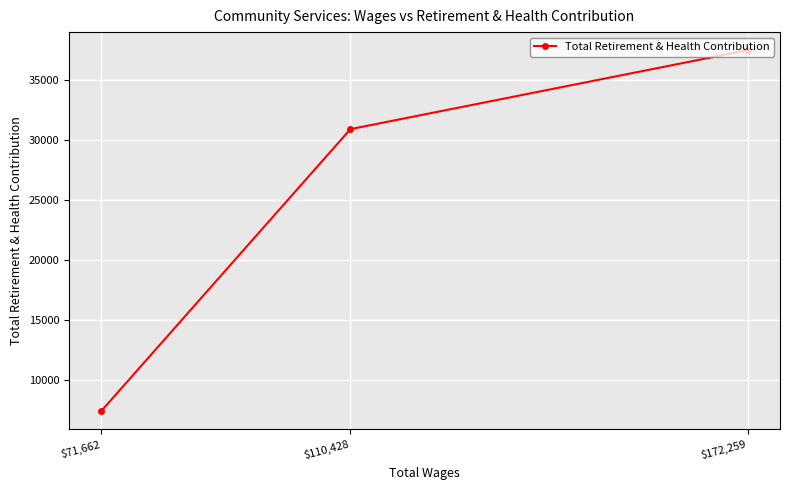

The chart shows a value of 10886 at $71,662. True or false?

False